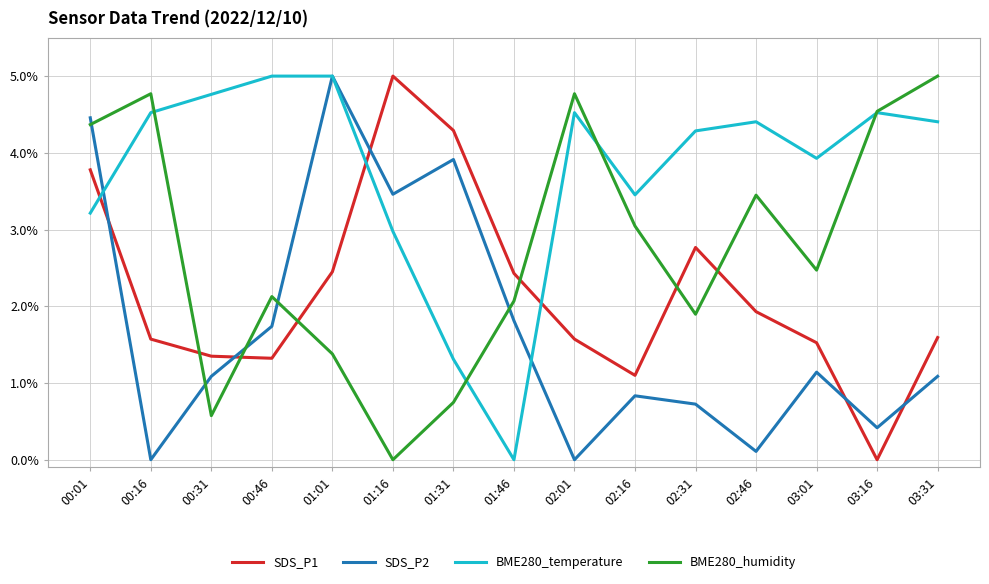

Where does the SDS_P2 series first go above 1?

00:01